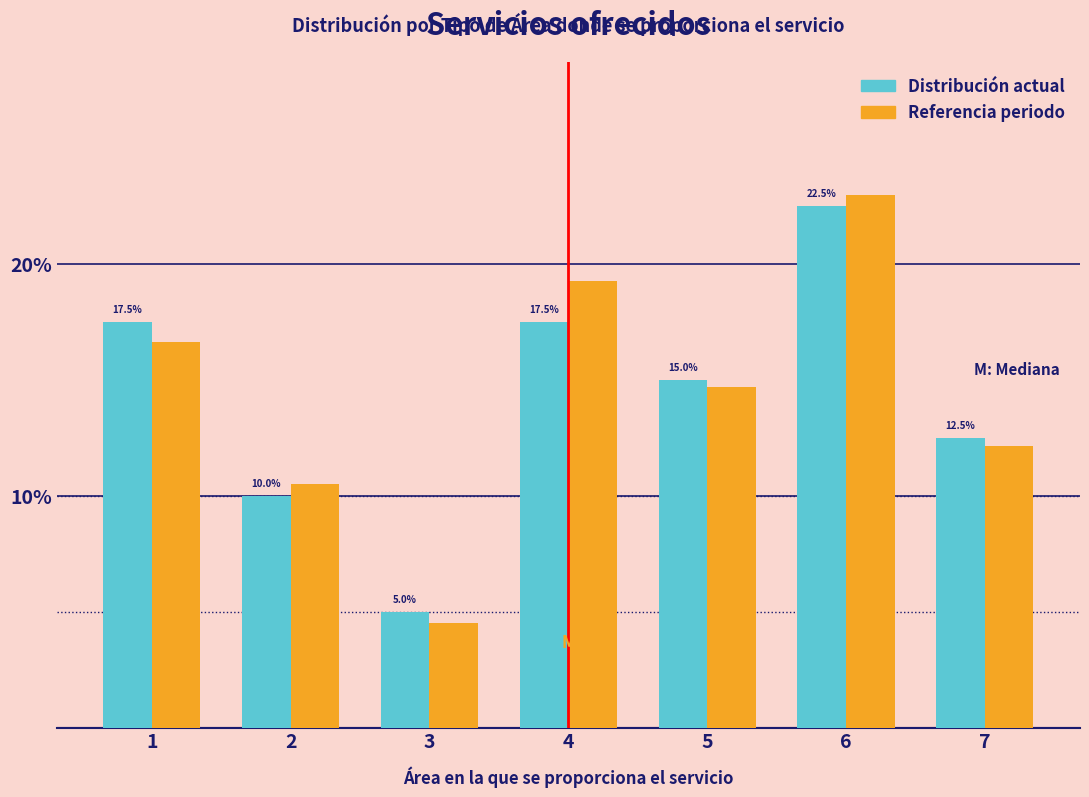

Which series changed the most between 1 and 5?

Distribución actual